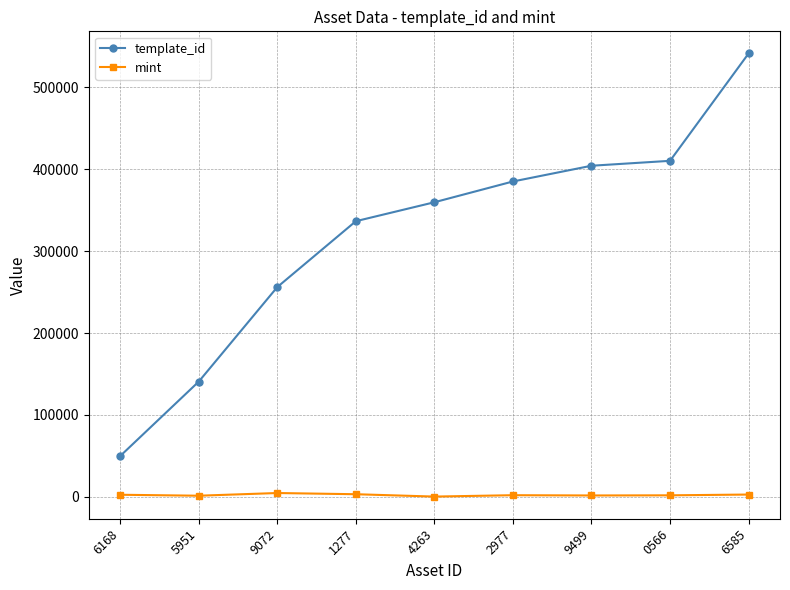

The value of template_id at 1277 is 91195. True or false?

False